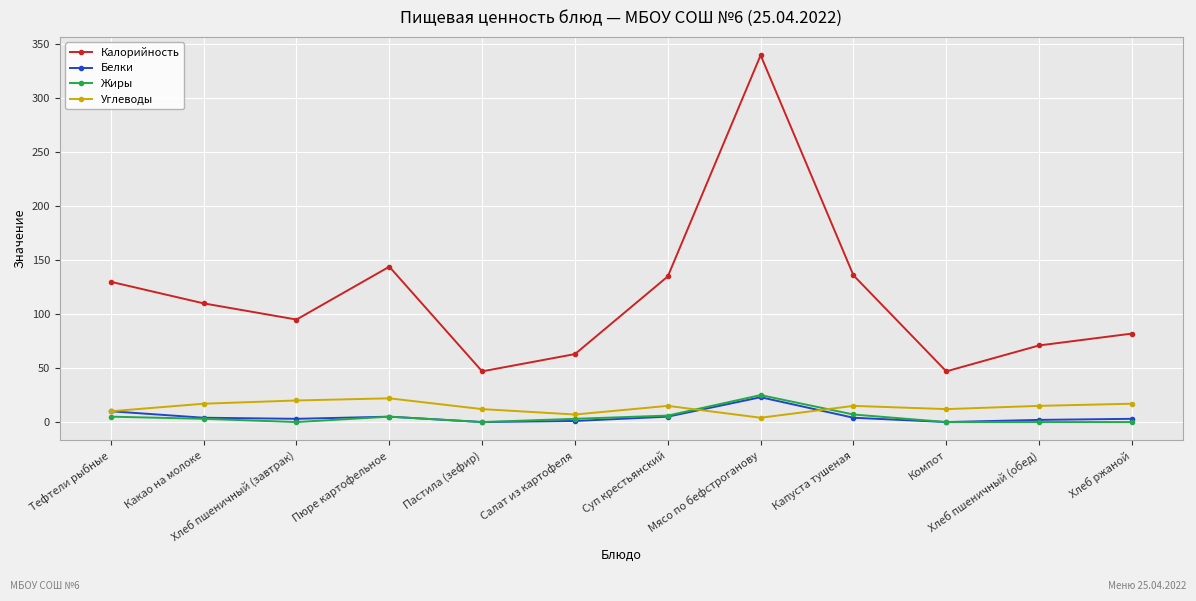

True or false: Калорийность and Углеводы cross at least once.

False